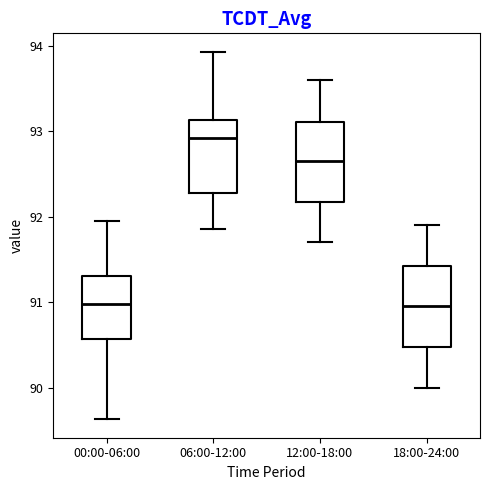

Where does the lower whisker of the box for 12:00-18:00 end on the y-axis? The values are not printed on the chart, so give them approximately, as read against the axis.

91.7